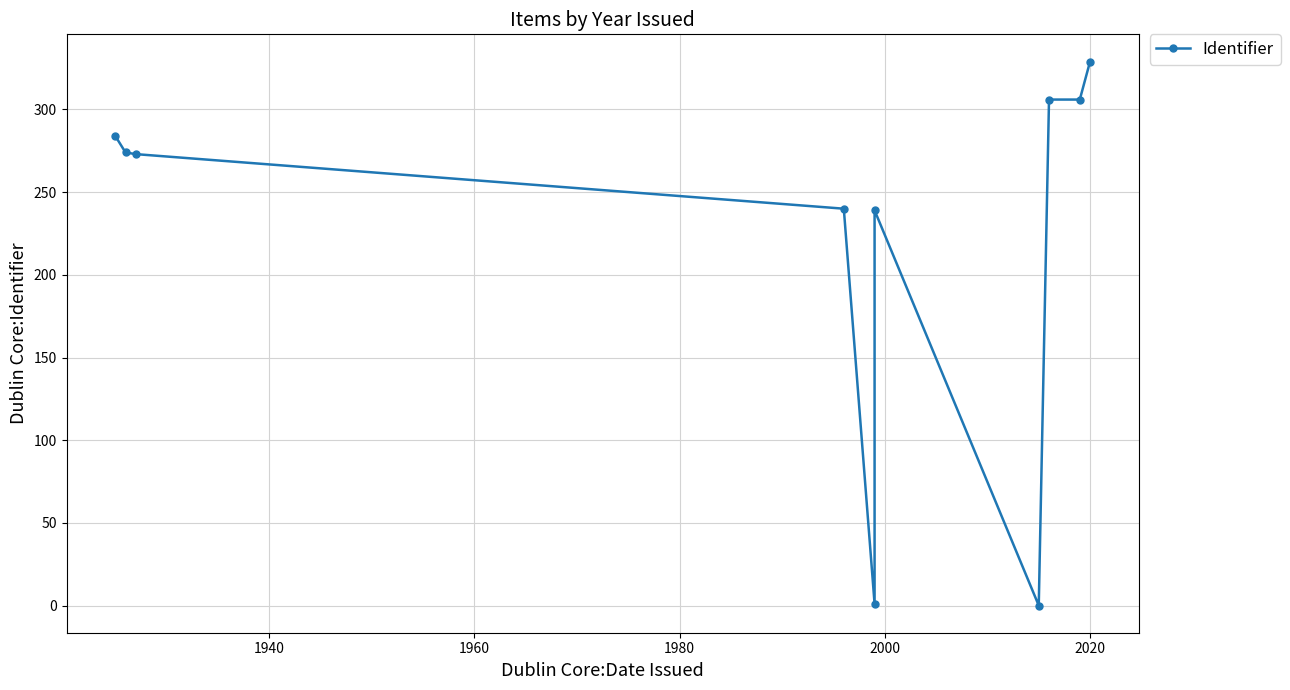

What is the ratio of the value at 1960 to the value at 1940?

1.0